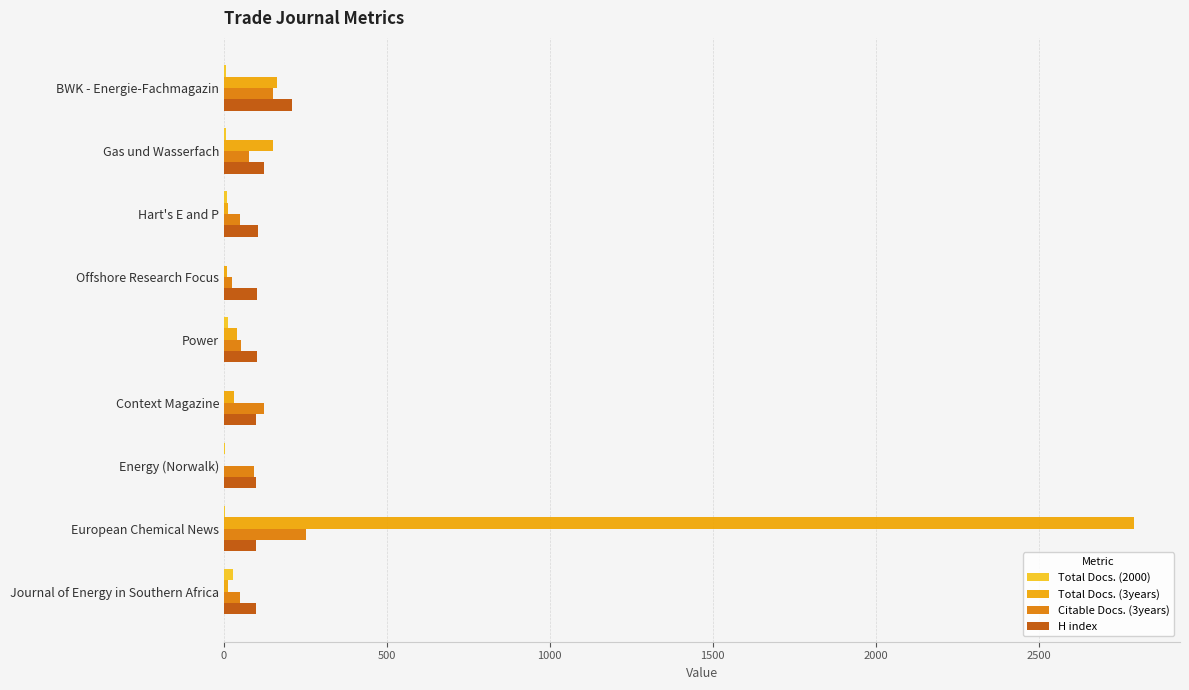

The value of H index at BWK - Energie-Fachmagazin is 209. True or false?

True